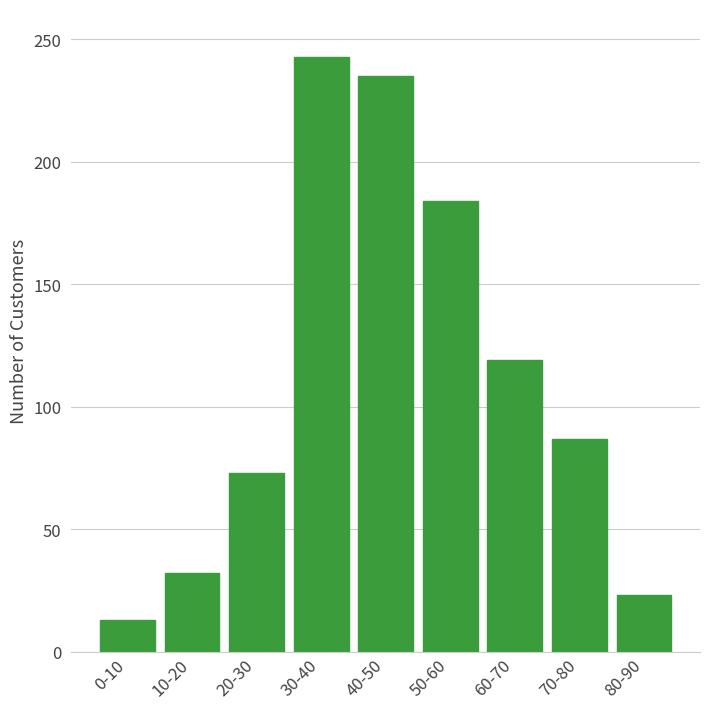

Reading right to left, list all the values displayed in this chart.

23	87	119	184	235	243	73	32	13